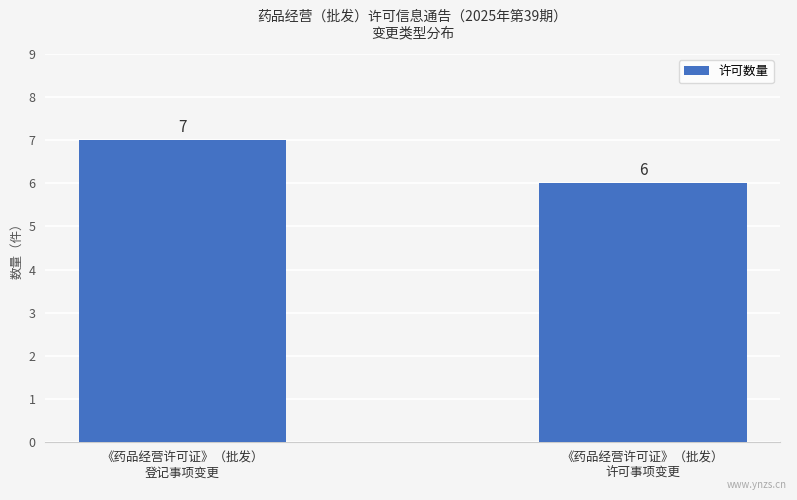

What is the smallest value displayed?

6